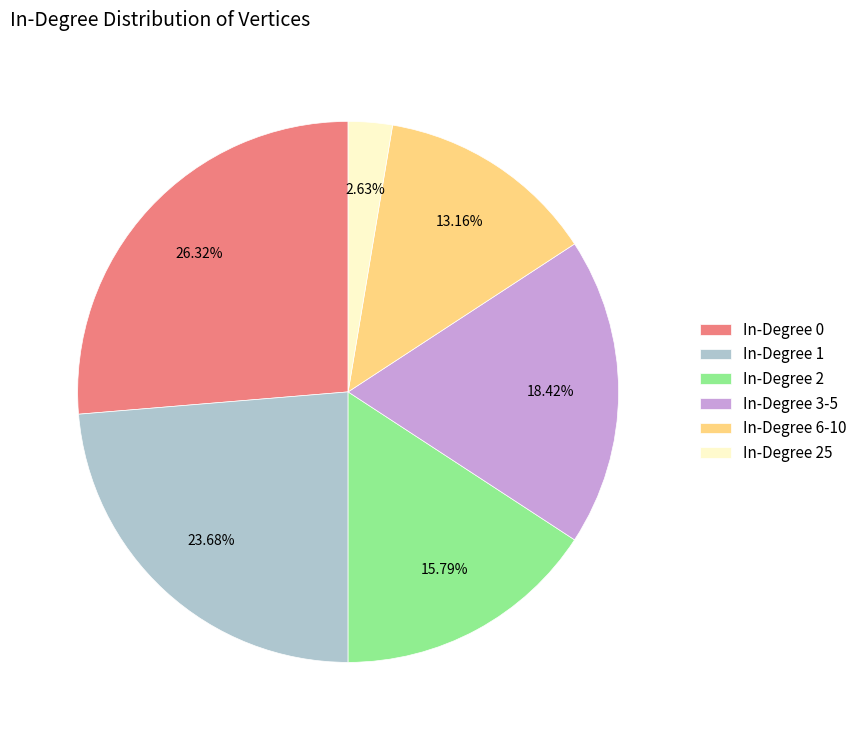

Does In-Degree 1 account for over 50% of the chart?

No